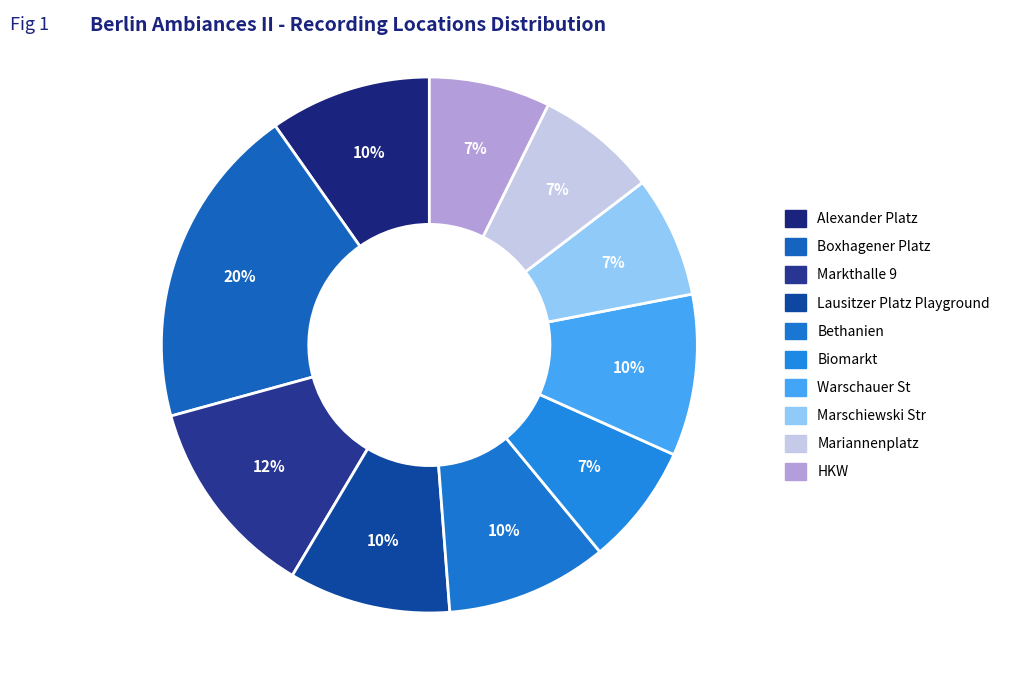

How many segments does this pie chart have?

10